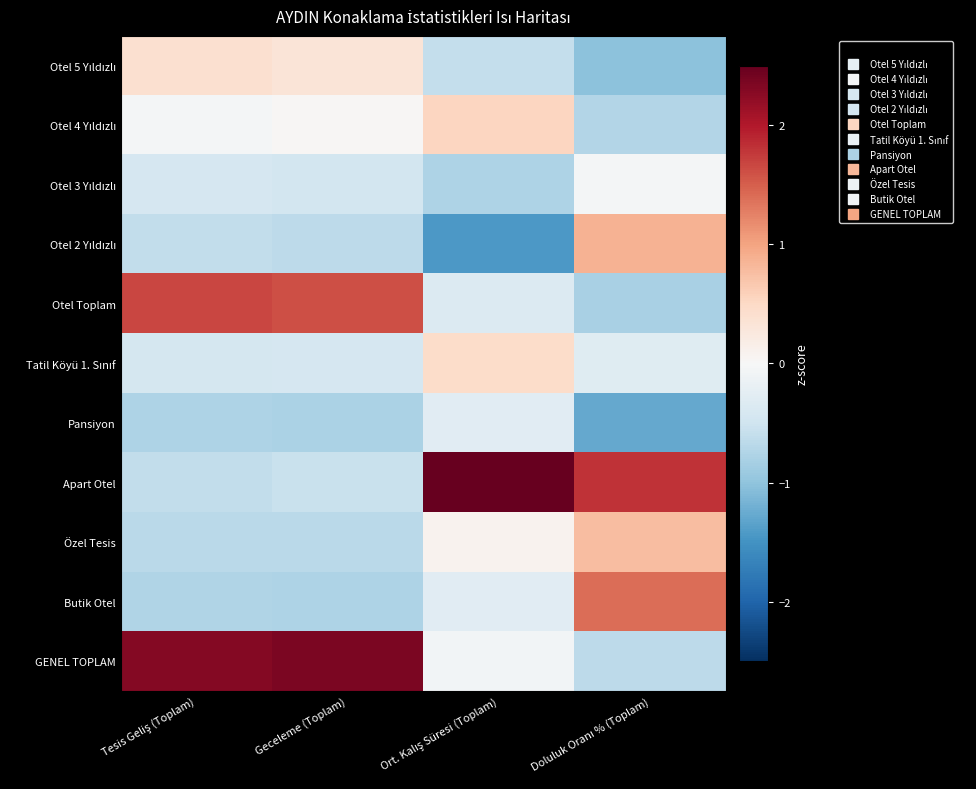

Which has a higher value, Ort. Kalış Süresi (Toplam) or Geceleme (Toplam)?

Geceleme (Toplam)